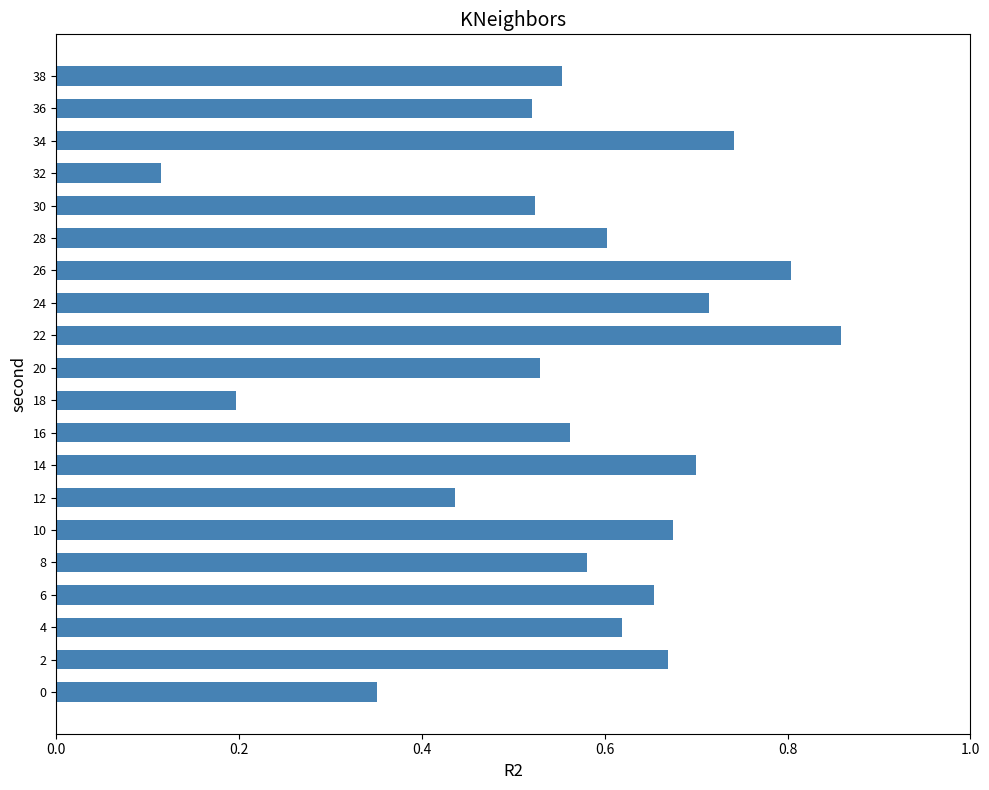

The value at 10 is 0.7. True or false?

True